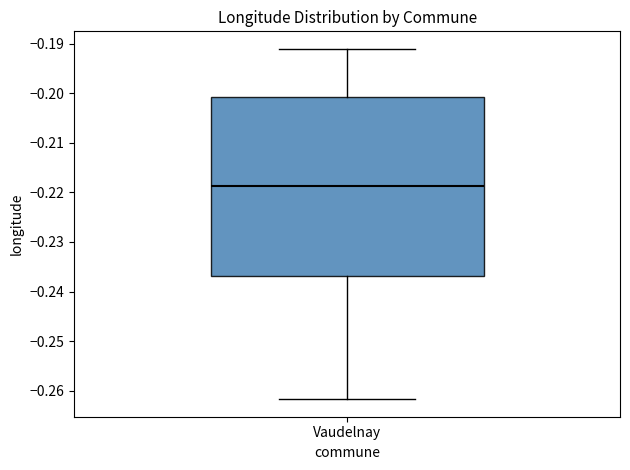

Read this box plot against the y-axis: the position of the median line, the range covered by the box, and the ends of both whiskers. The values are not printed on the chart, so give them approximately, as read against the axis.

median -0.219, box -0.237 to -0.201, whiskers -0.262 to -0.191